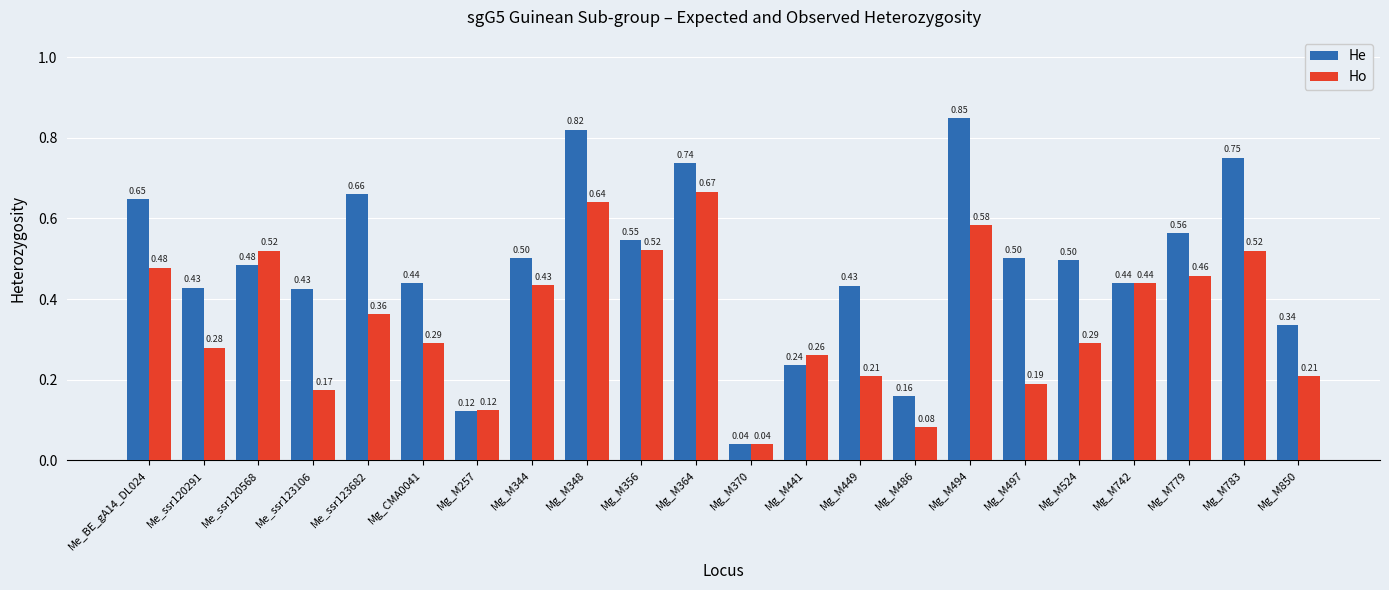

How many bars are there in each group?

2